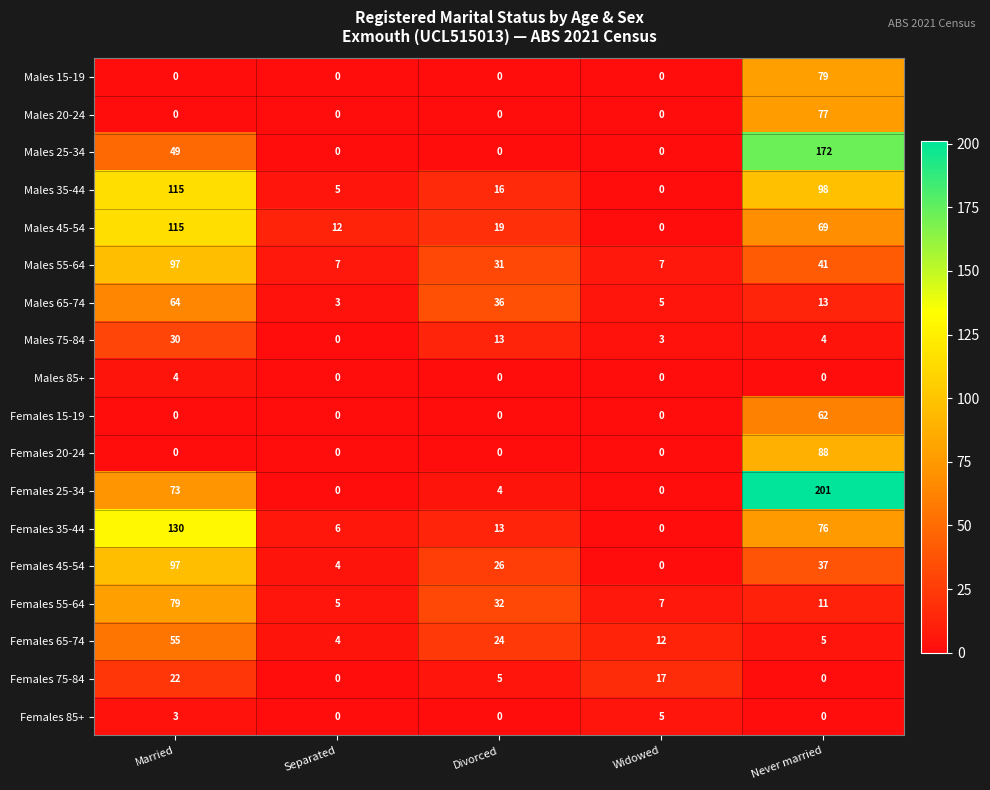

The Females 20-24 series shows 0 at Separated. True or false?

True